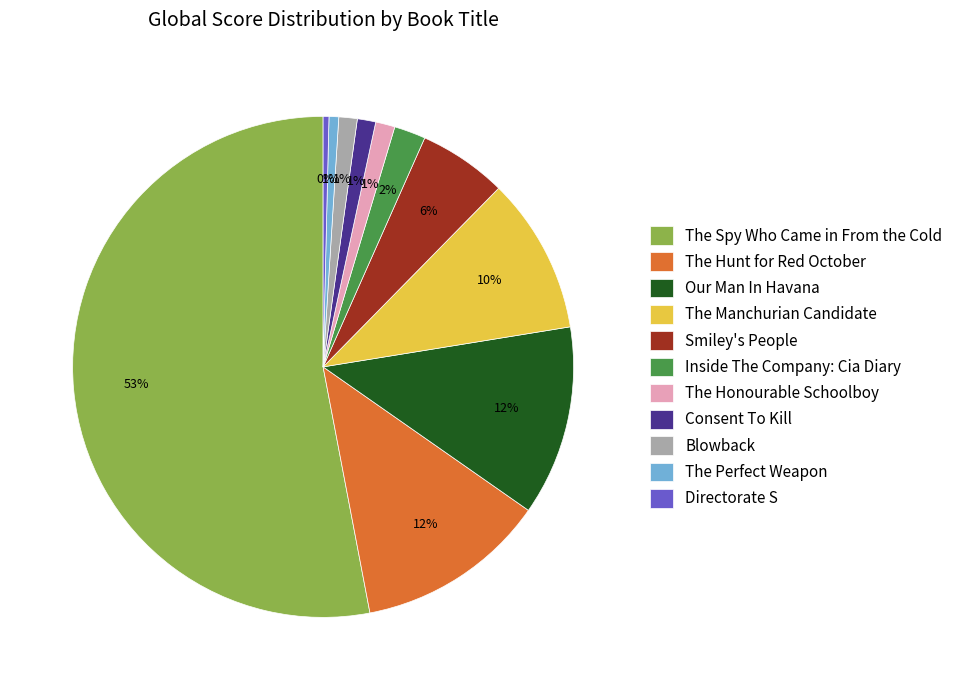

Is there a majority slice in this chart?

Yes